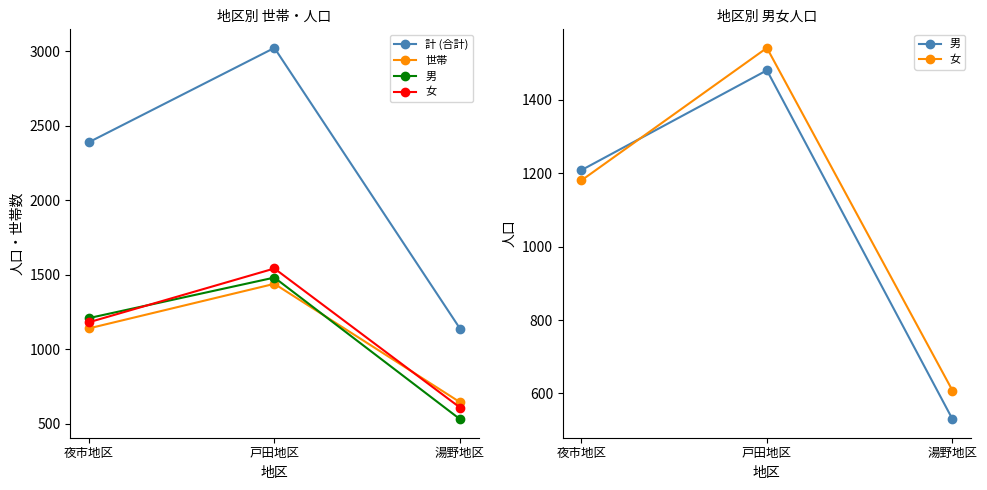

At which label does 計 (合計) reach its minimum?

湯野地区